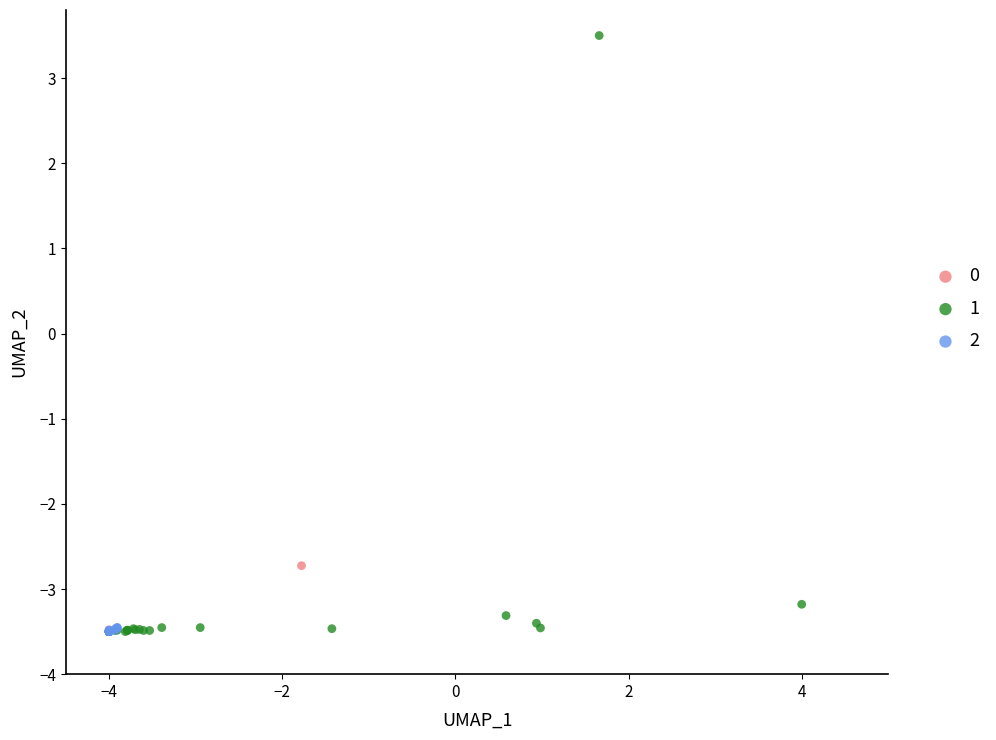

Which series reaches the maximum Y coordinate?

1